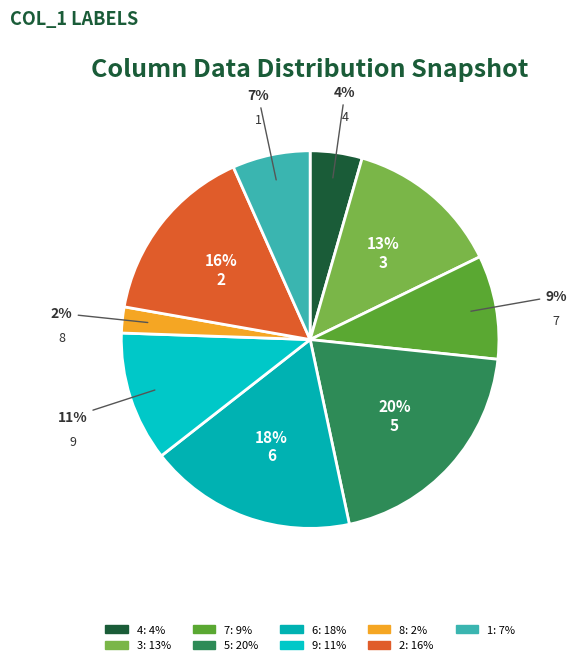

What portion of the pie excludes 2?

84.4%